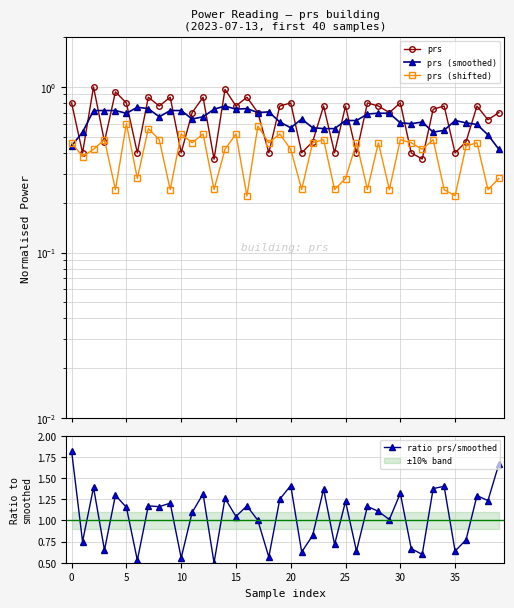

What is the label of the 6th point from the right?

34